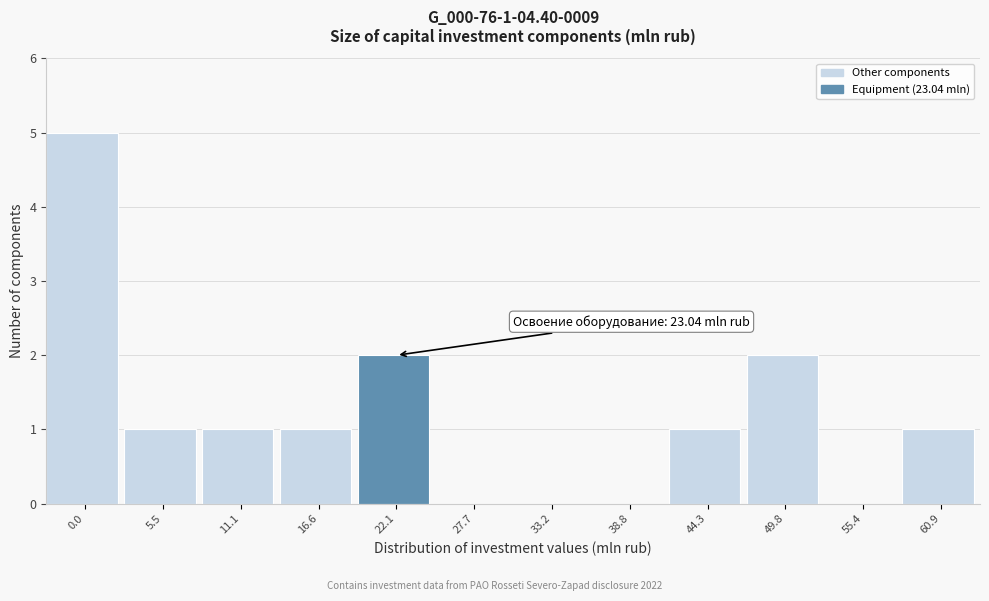

Reading left to right, transcribe all the data shown in this chart.

0.0=5	5.5=1	11.1=1	16.6=1	22.1=2	27.7=0	33.2=0	38.8=0	44.3=1	49.8=2	55.4=0	60.9=1